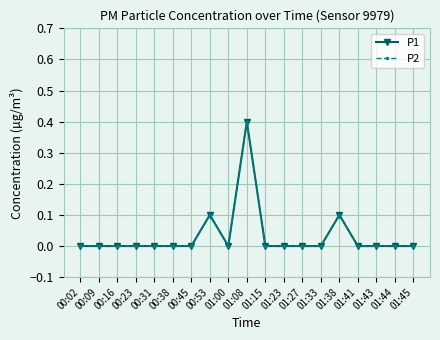

At which category does the chart reach its peak across all series?

01:08